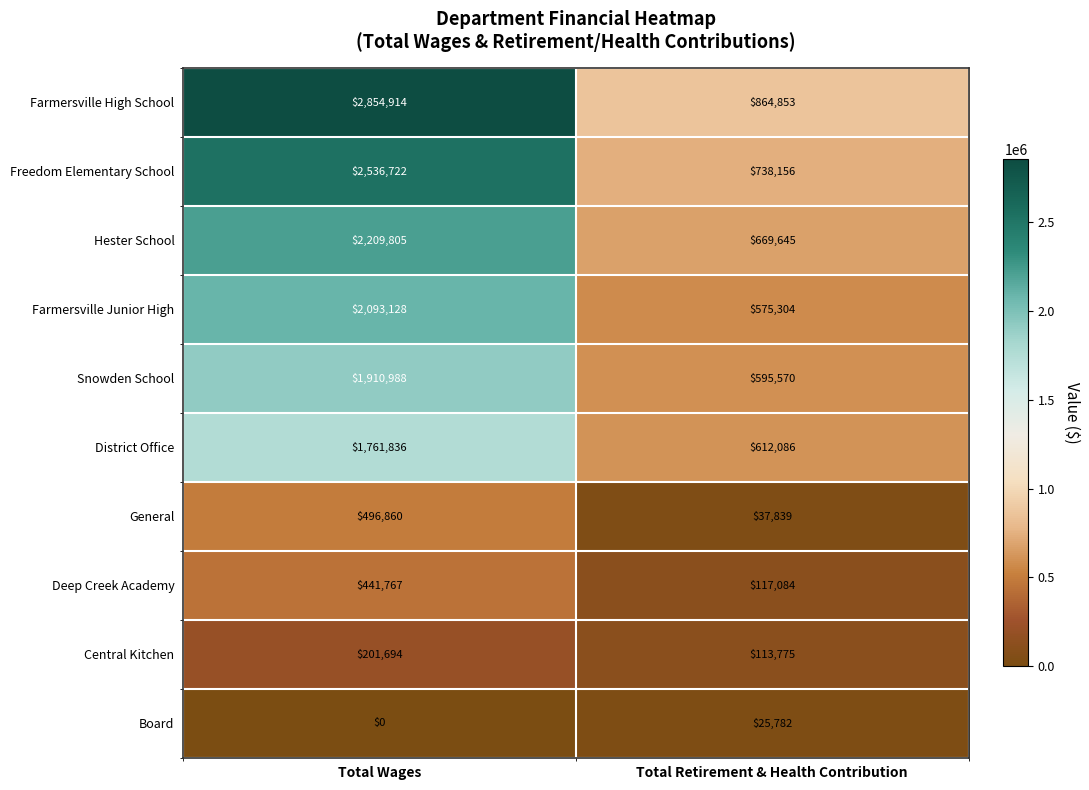

What is the average value of the Farmersville Junior High series?

1334216